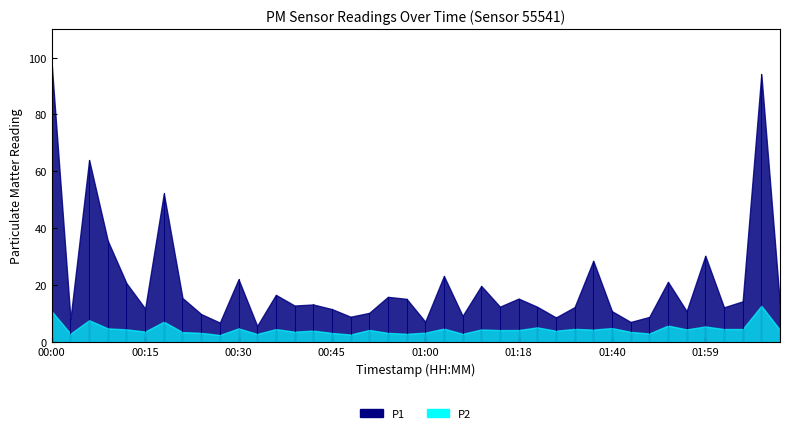

Which series changed the most between 01:03 and 01:34?

P1